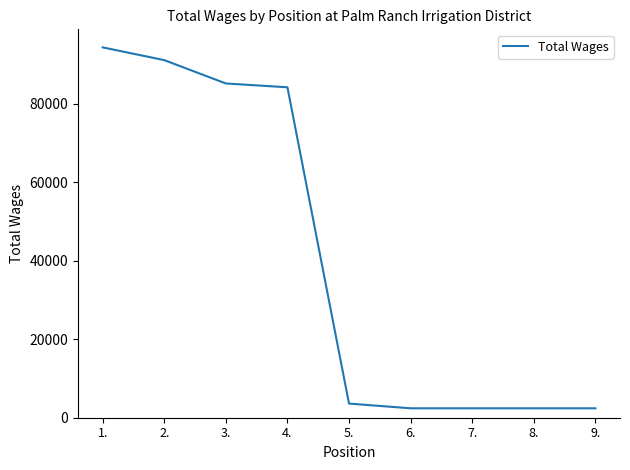

The value at 4. is 137045. True or false?

False